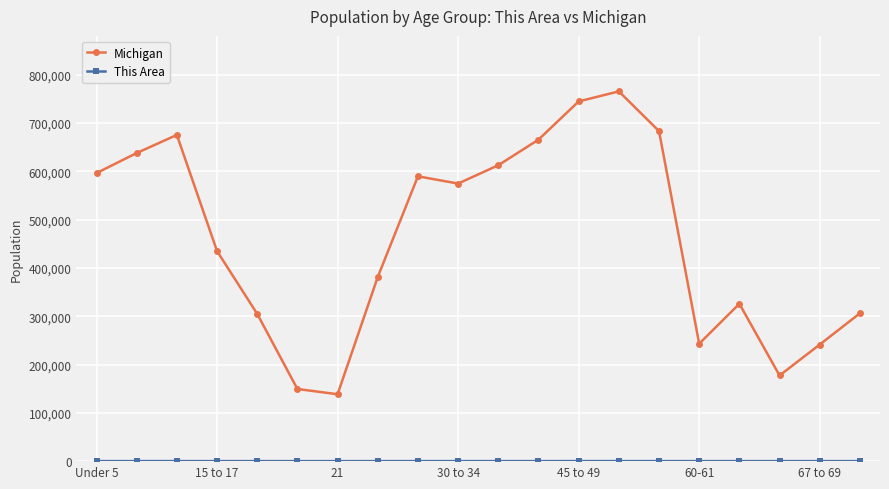

What is the highest value of the Michigan series?

765452